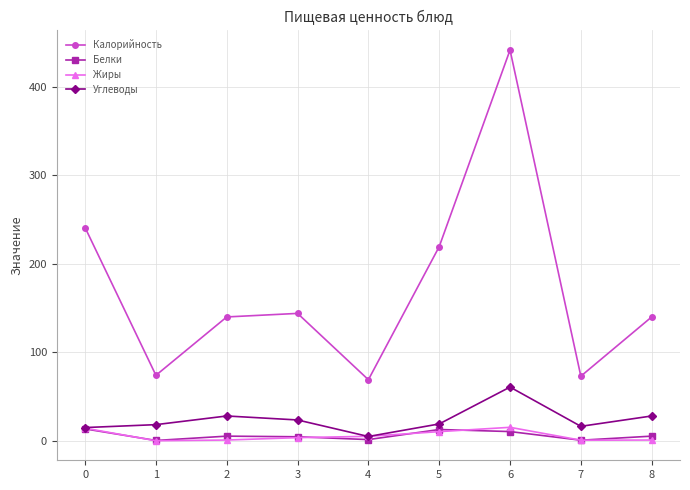

True or false: Углеводы and Калорийность intersect in this chart.

False